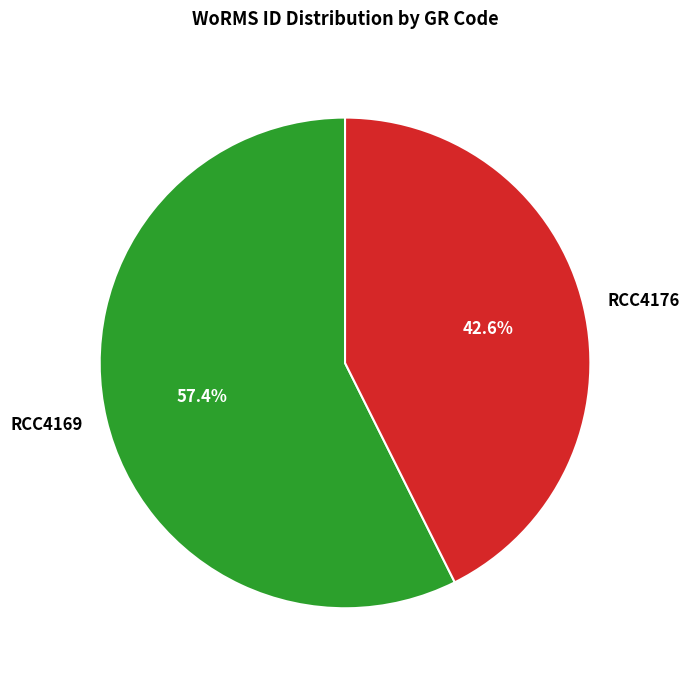

To the nearest percent, what is the difference between the RCC4169 and RCC4176 slice percentages?

15%